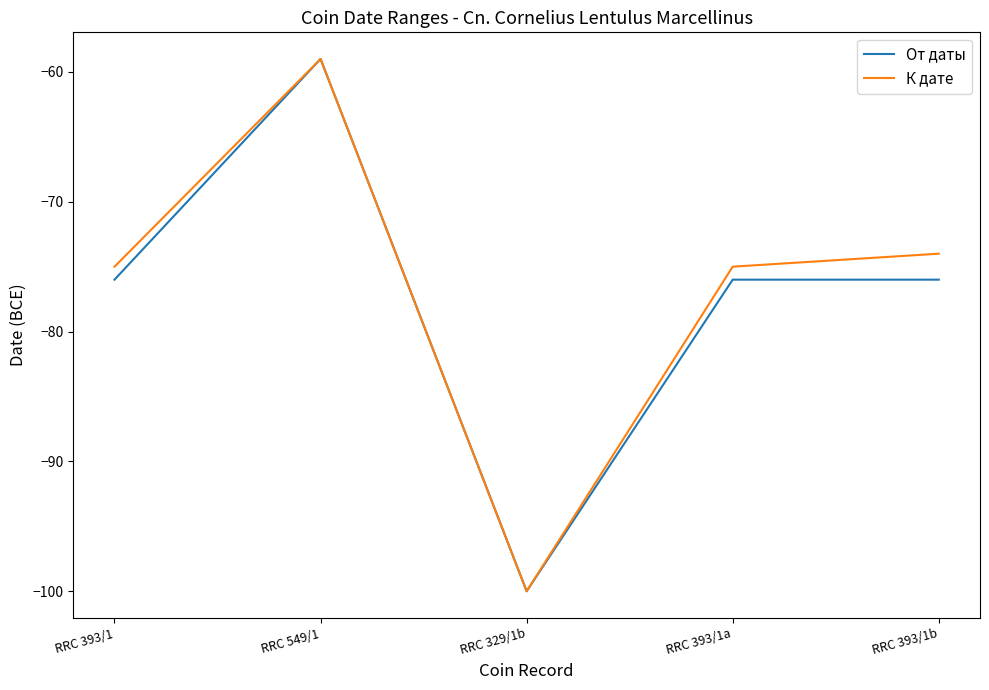

What is the total value across all series at RRC 329/1b?

-200